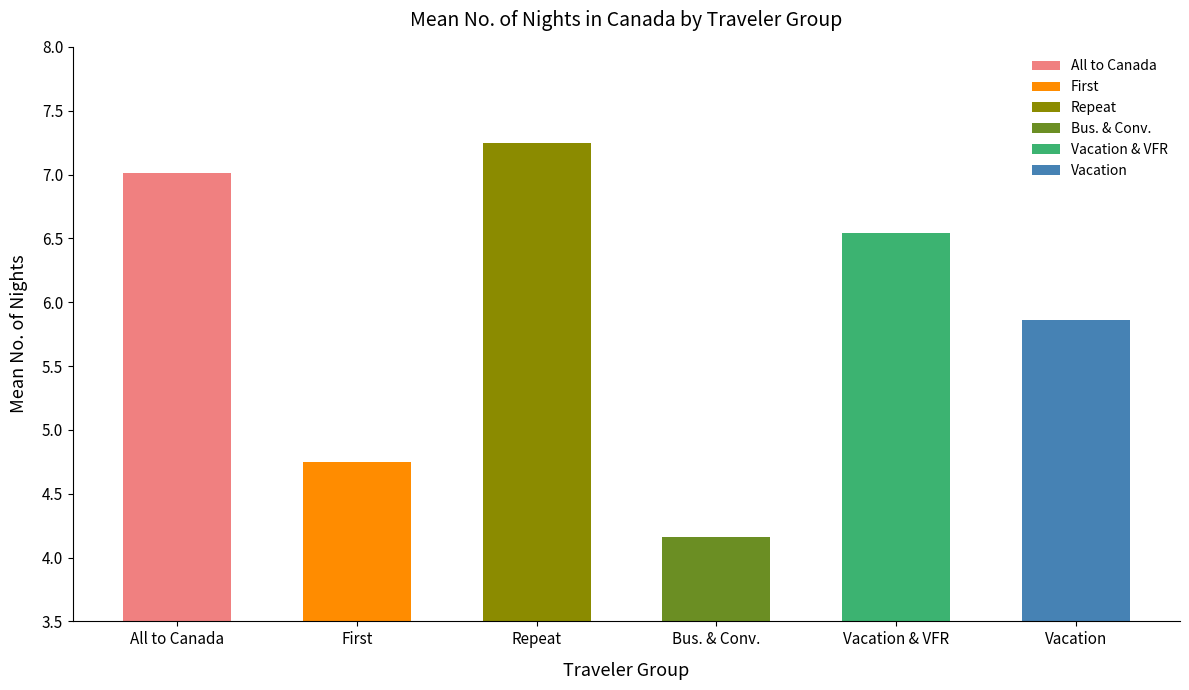

The chart shows a value of 1.6 at First. True or false?

False